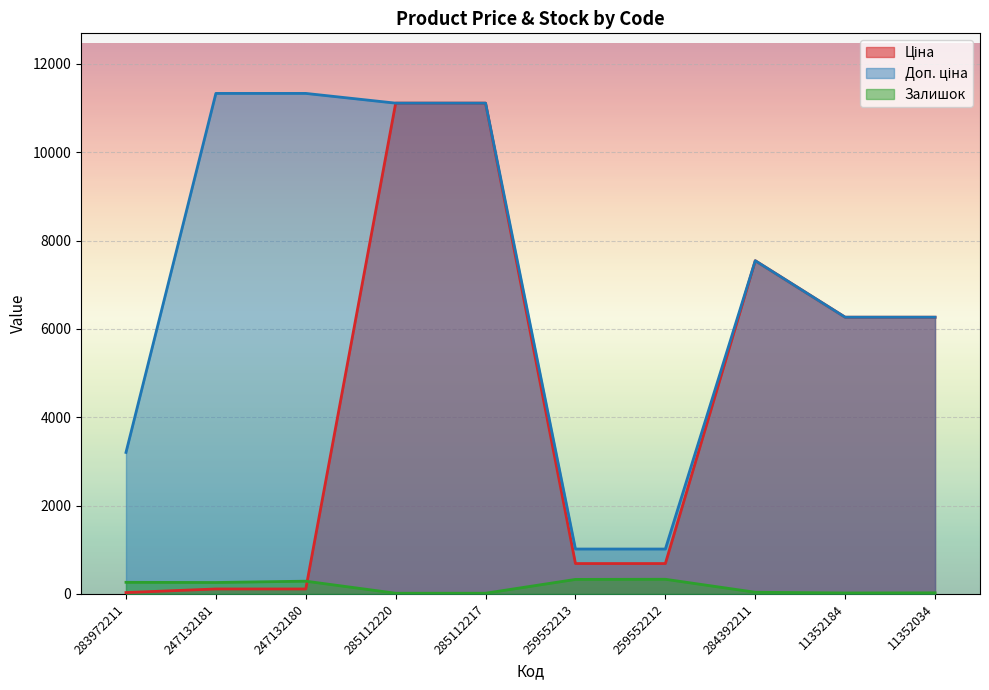

At which label does Доп. ціна reach its peak?

247132181